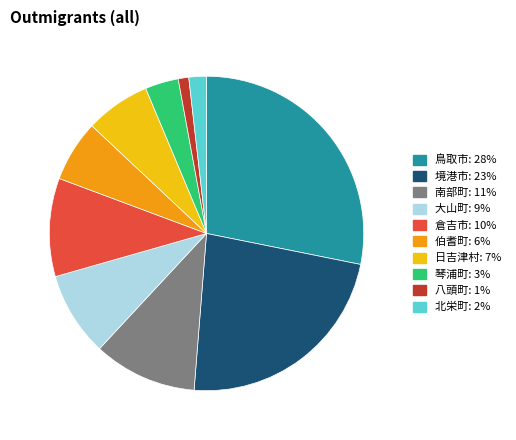

What is the ratio of the value at 境港市 to the value at 日吉津村?

3.5